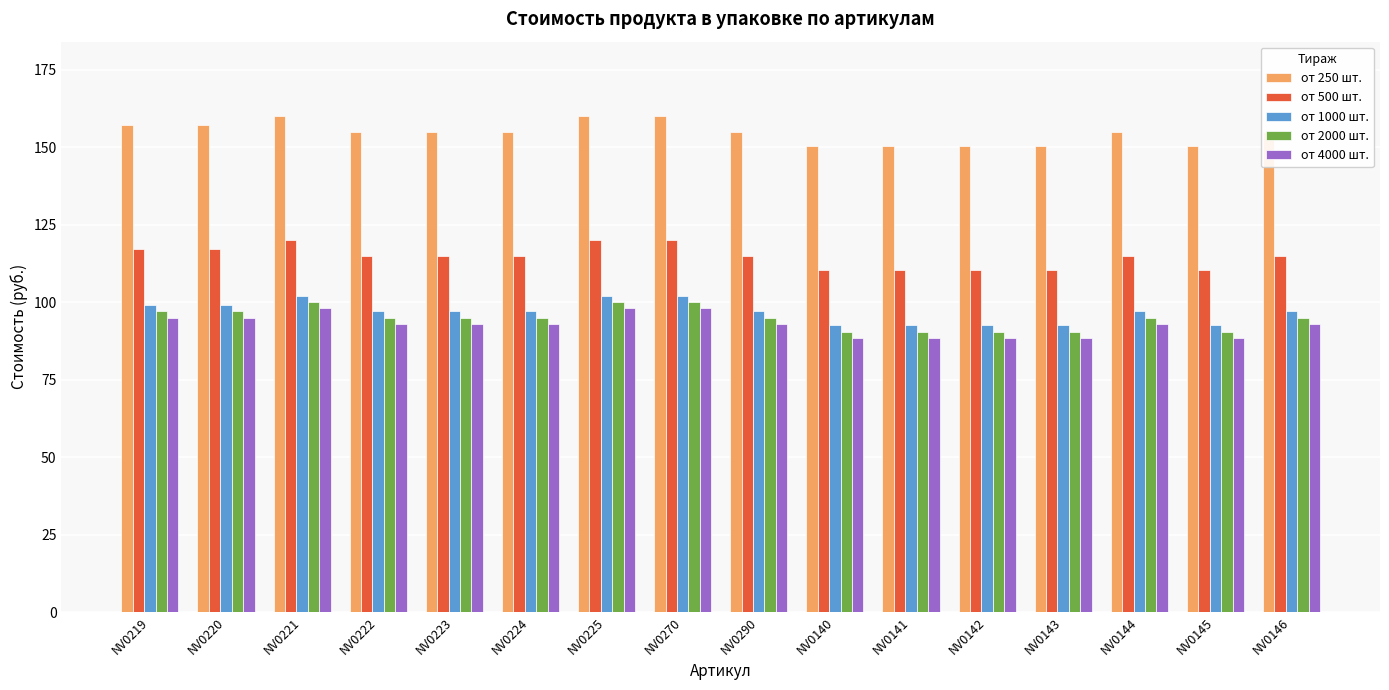

Is it true that от 1000 шт. equals 49.5 at NV0140?

False